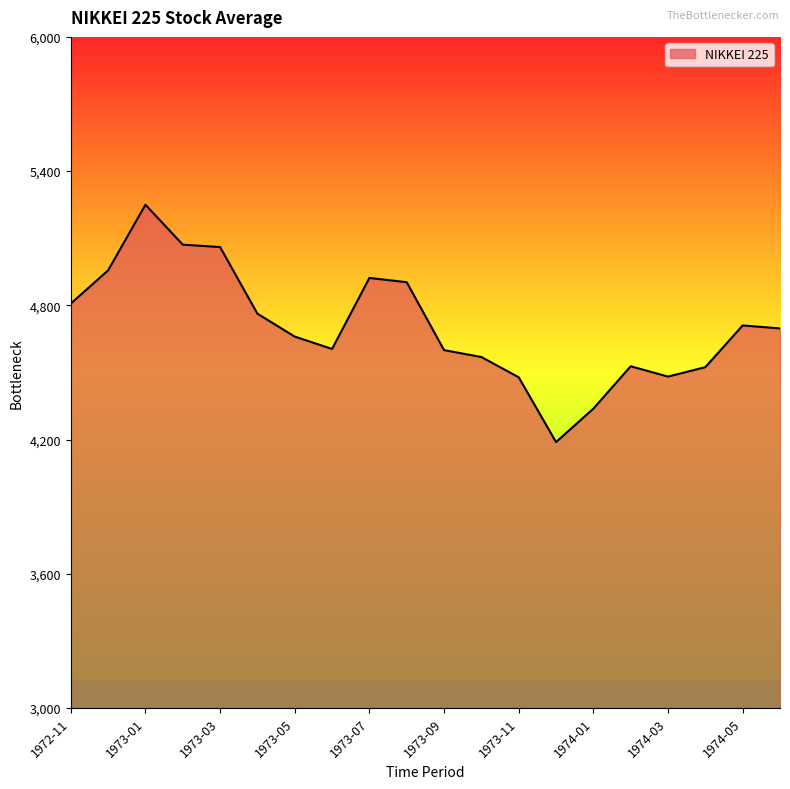

True or false: there are more than 2 points higher than both neighbors.

True